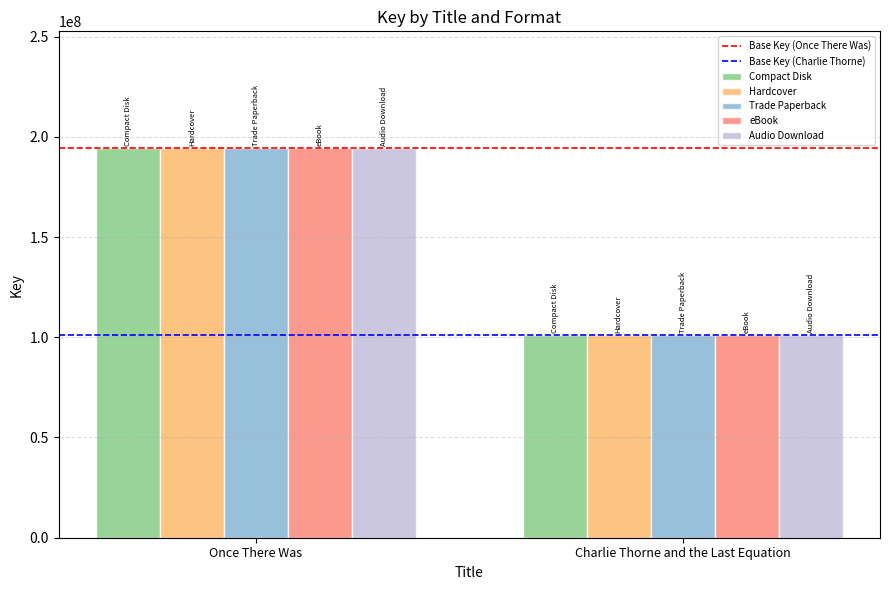

Are the bars horizontal?

No